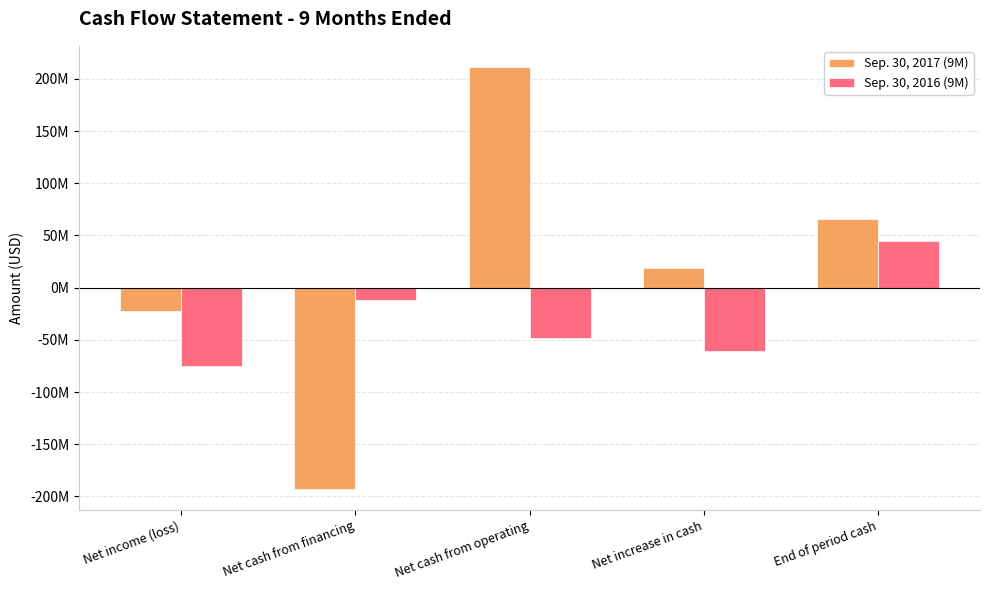

At which label does Sep. 30, 2017 (9M) reach its peak?

Net cash from operating